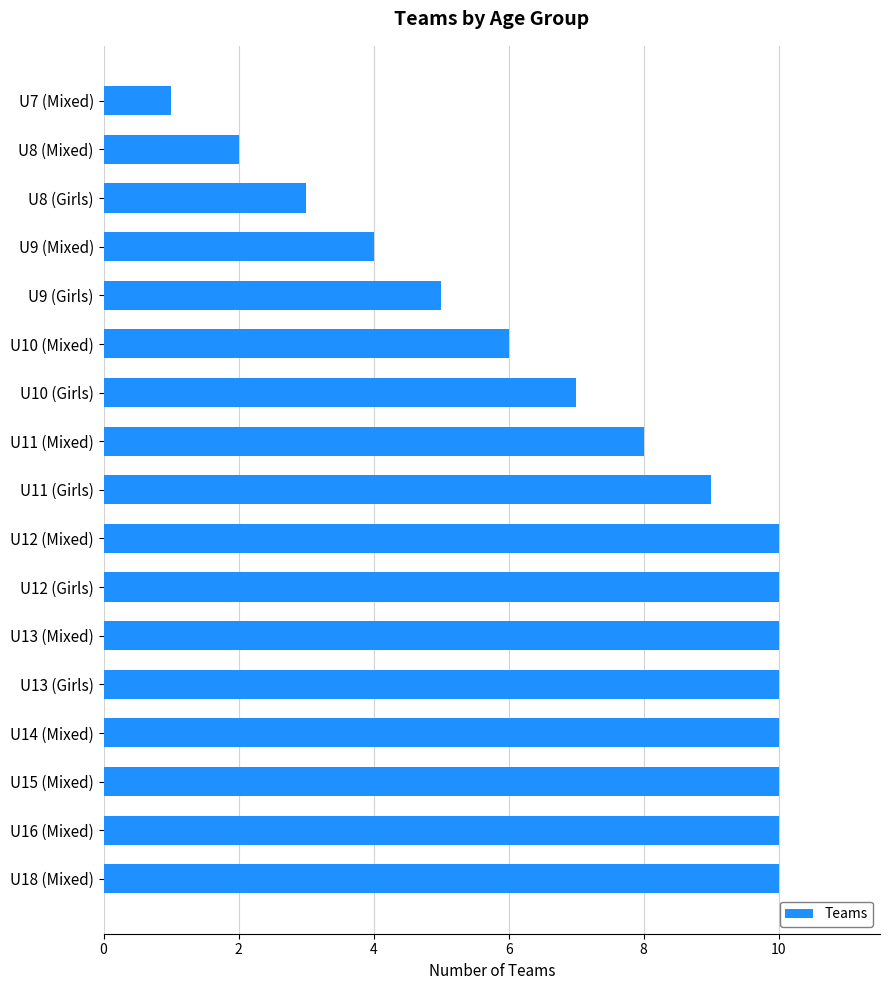

Is it true that the value at U8 (Mixed) is 3?

False